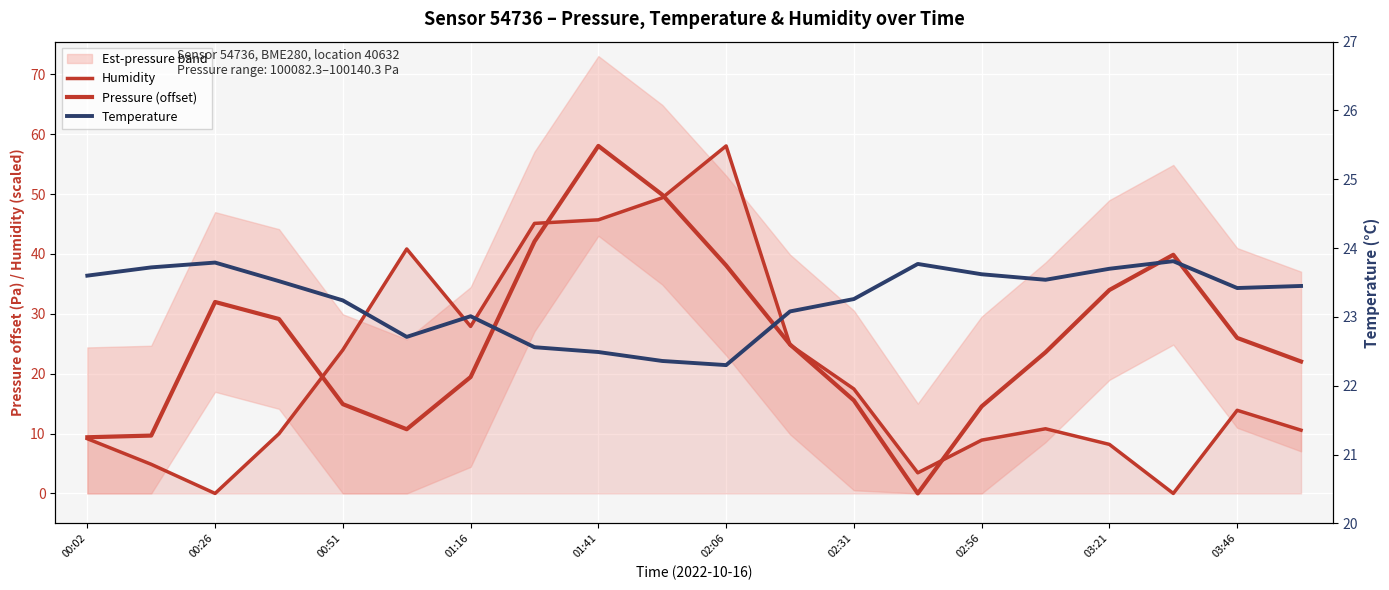

What is the highest value of the Humidity series?

58.0